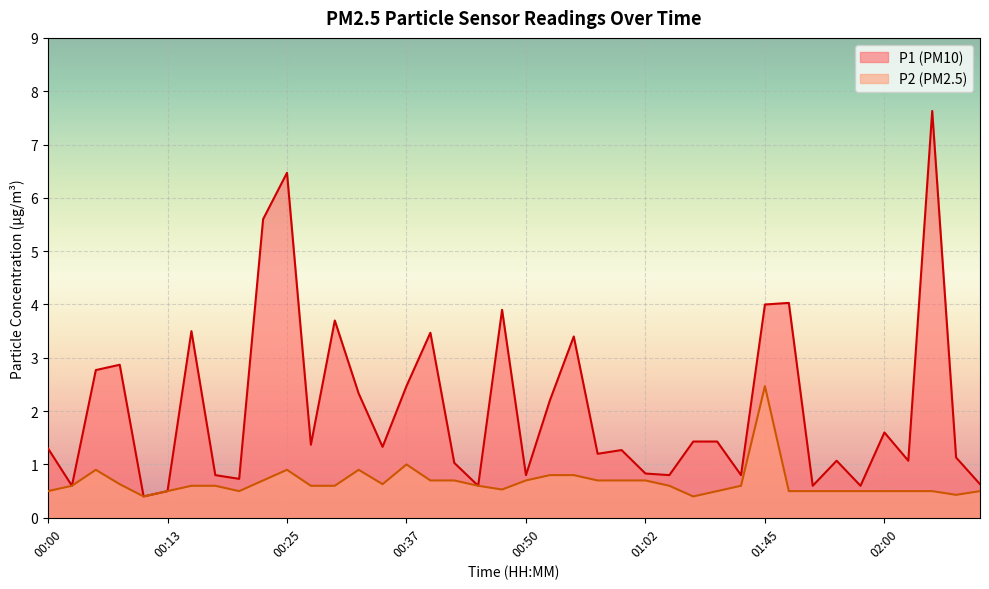

True or false: P1 has a value of 0.5 at 00:13.

True